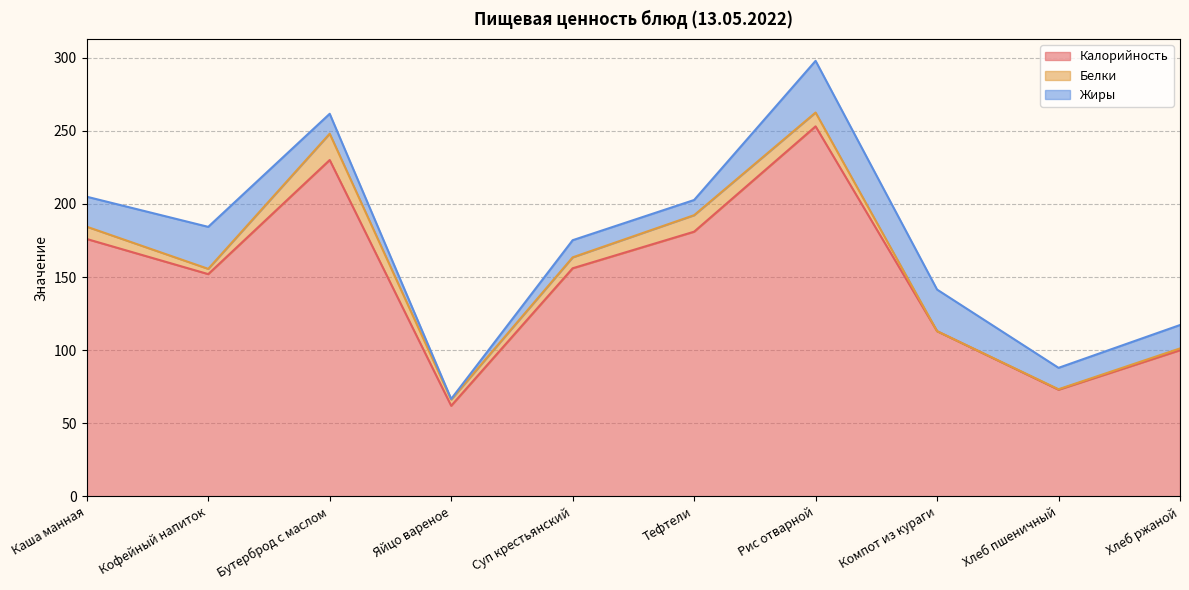

True or false: Белки has more than 0 points higher than both neighbors.

True